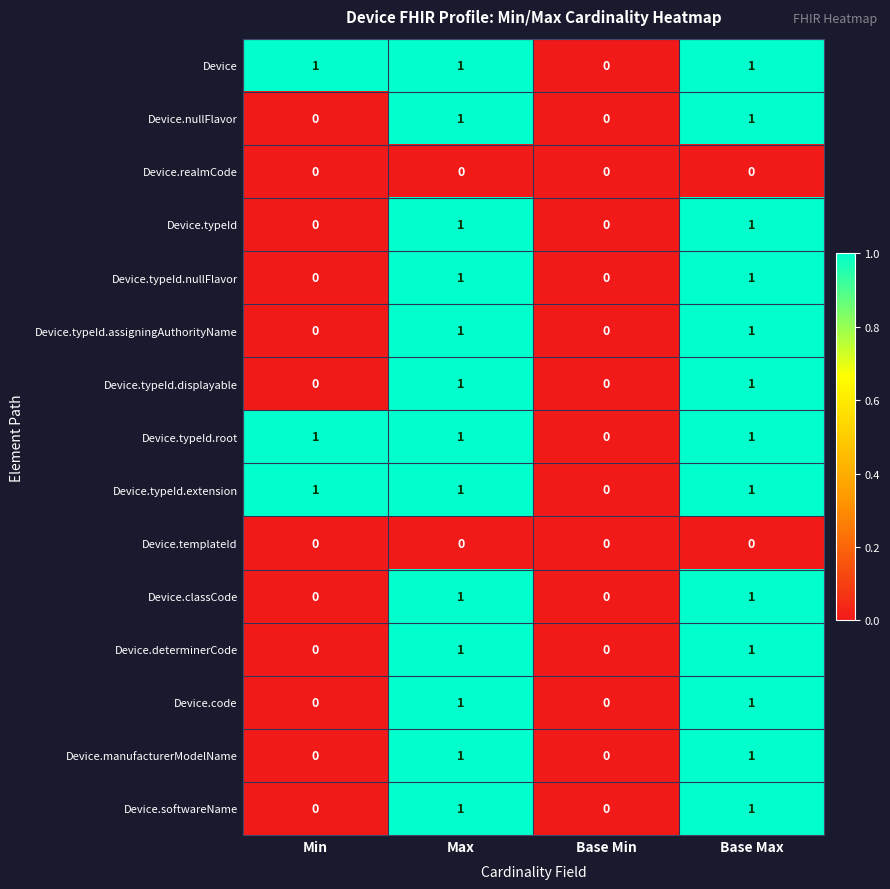

What is the total value across all series at Base Max?

13